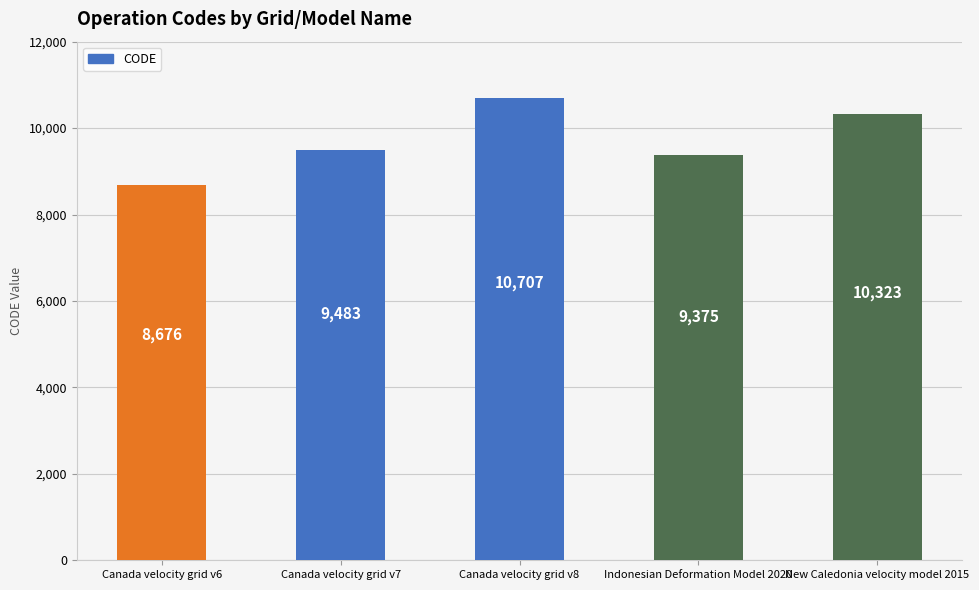

What is the value of the 5th bar from the left?

10323